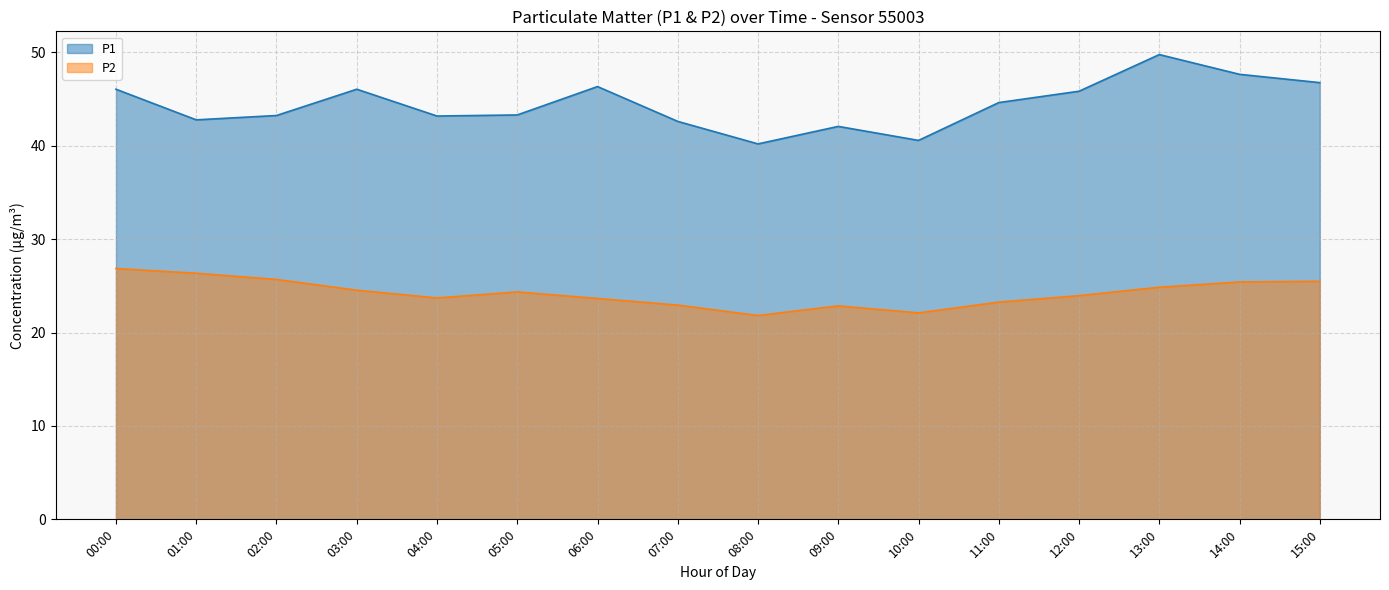

Rank the series by their maximum value, from lowest to highest.

P2, P1